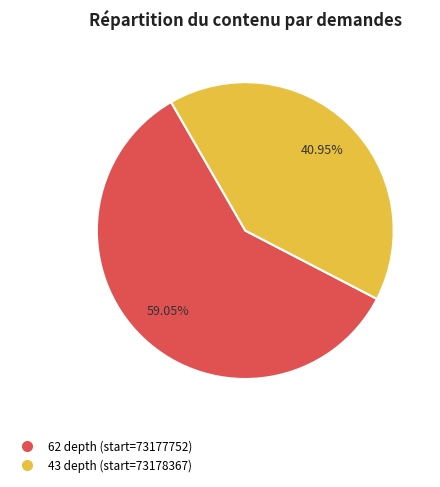

Is the sum of 43 depth (start=73178367) and 62 depth (start=73177752) greater than half?

Yes